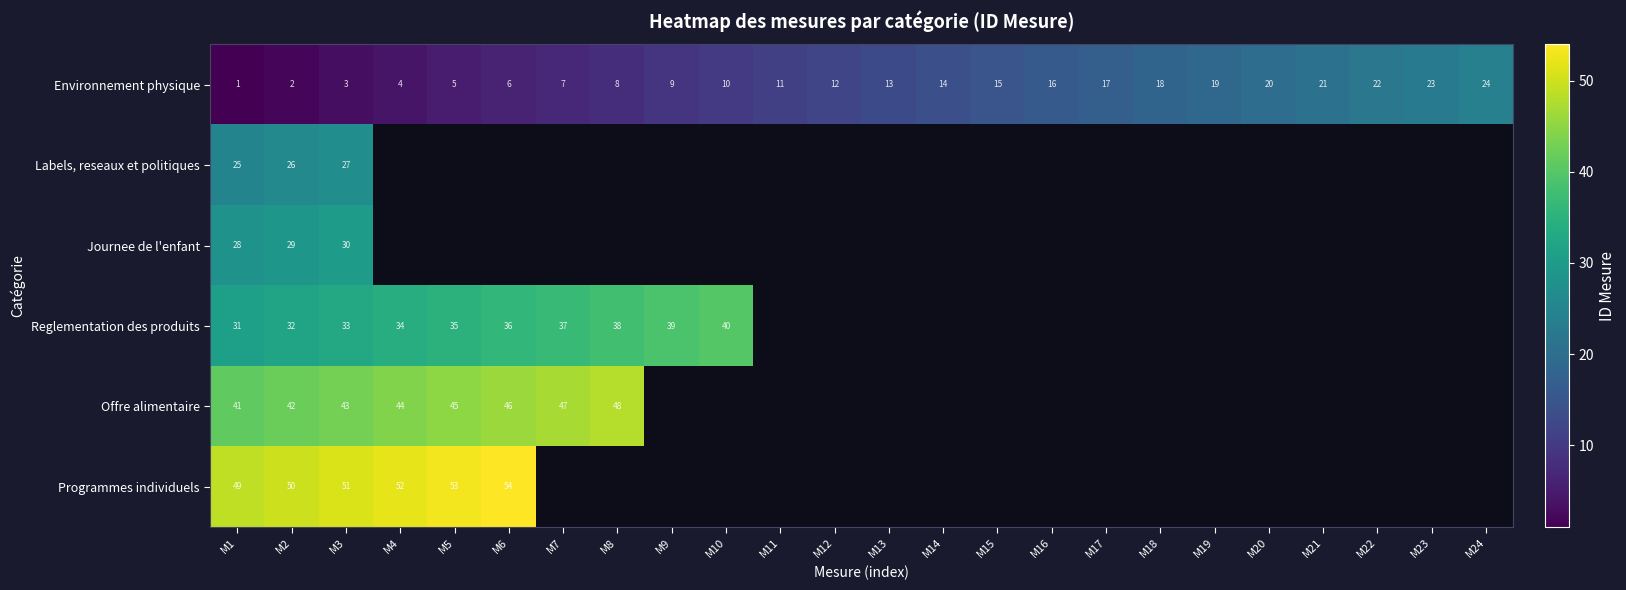

At which category does the chart reach its minimum across all series?

M1